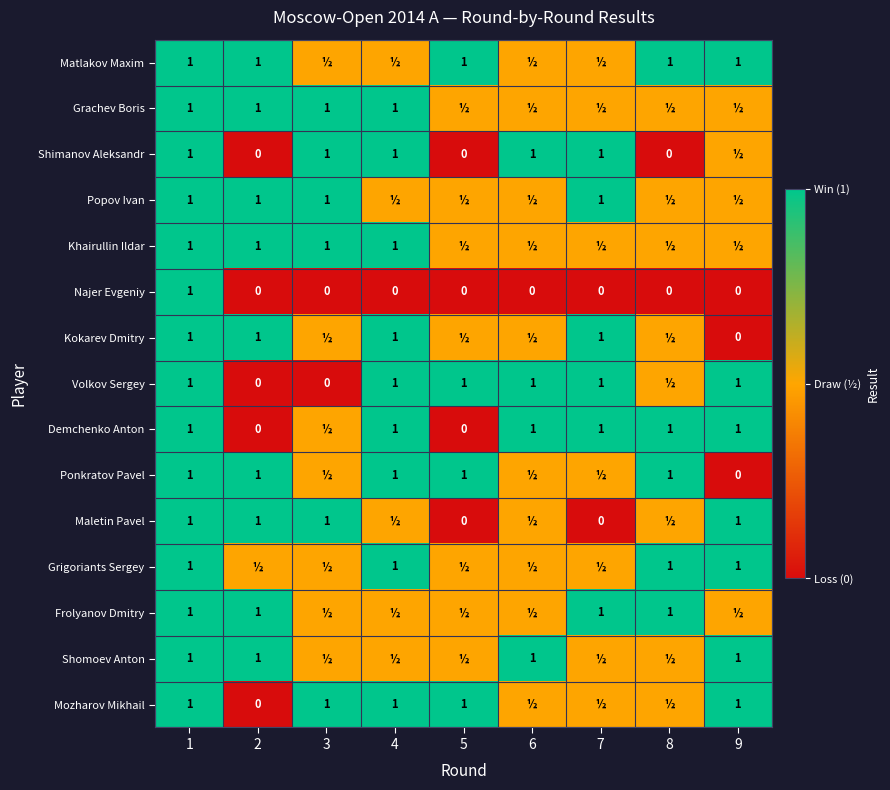

At which category is the sum across all series the highest?

1